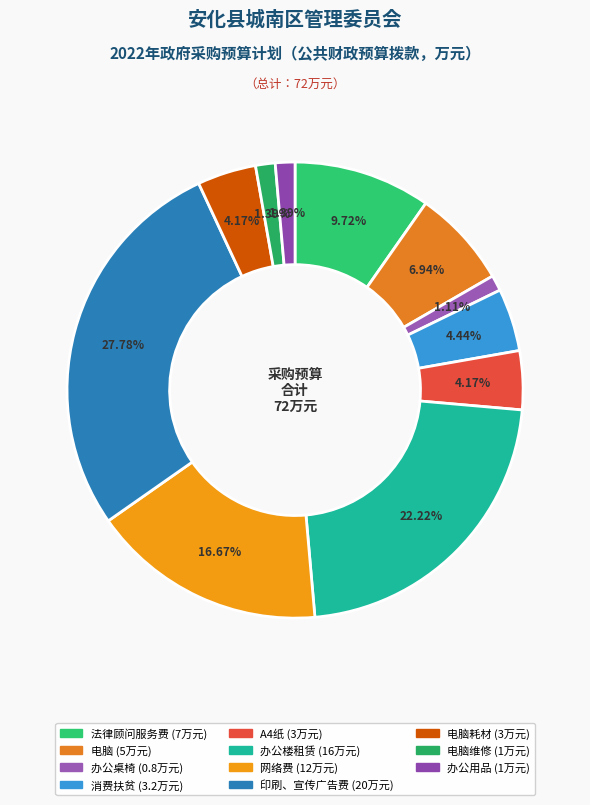

How many segments does this pie chart have?

11